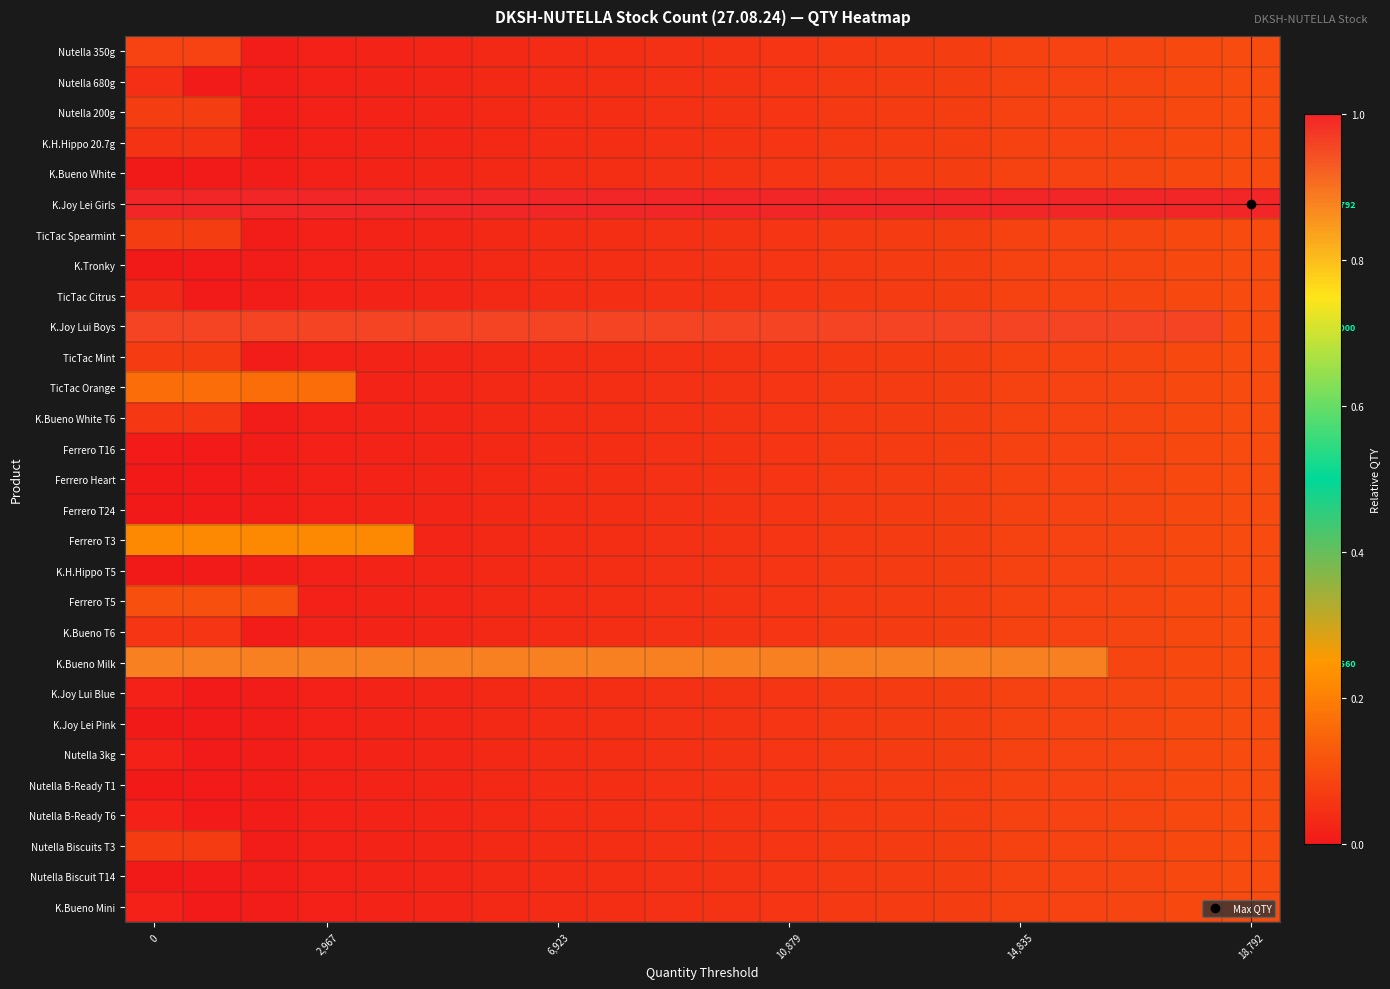

At how many categories does at least one series exceed 0?

20